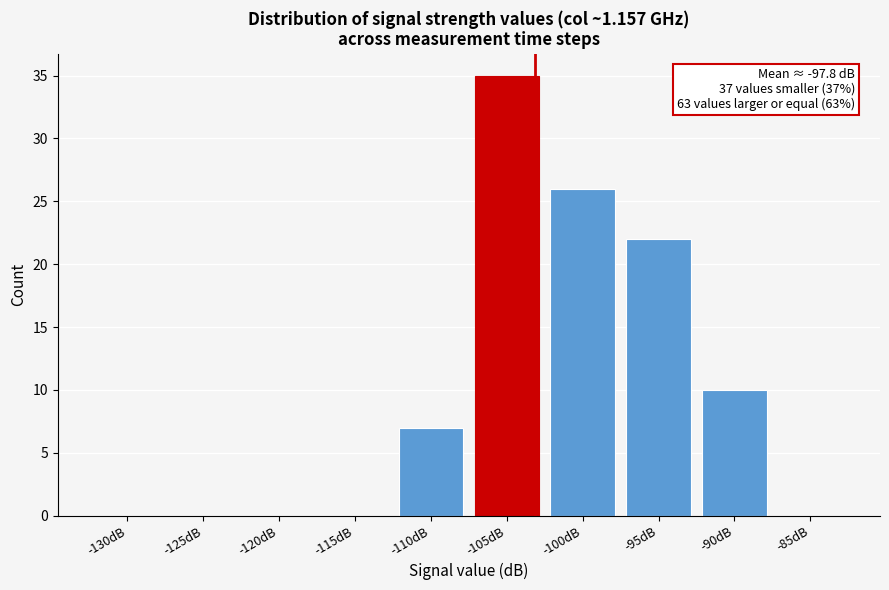

Reading left to right, what are all the values shown in this chart?

-130dB=0	-125dB=0	-120dB=0	-115dB=0	-110dB=7	-105dB=35	-100dB=26	-95dB=22	-90dB=10	-85dB=0